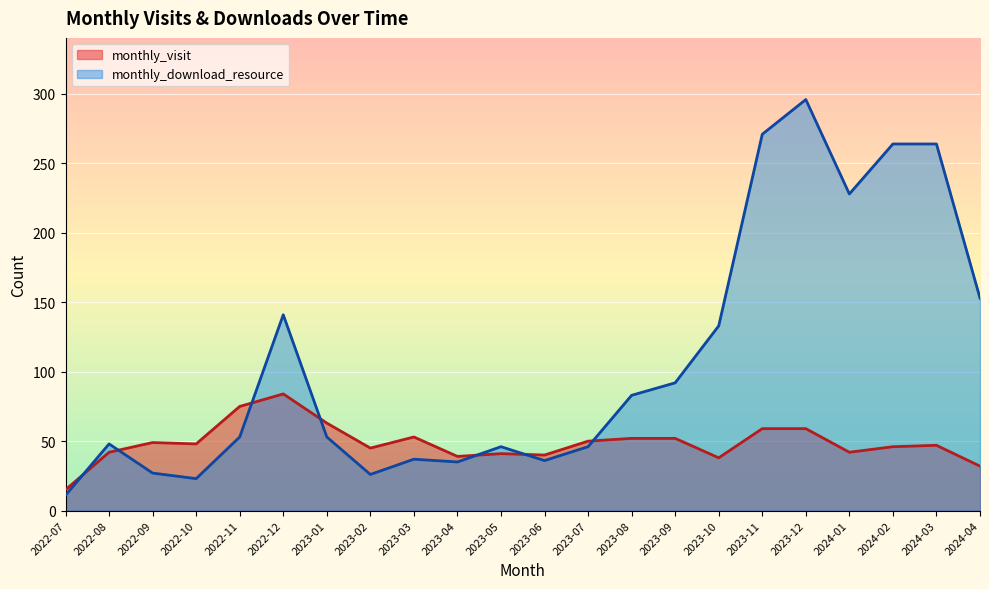

What are all the series names shown in the legend?

monthly_visit, monthly_download_resource